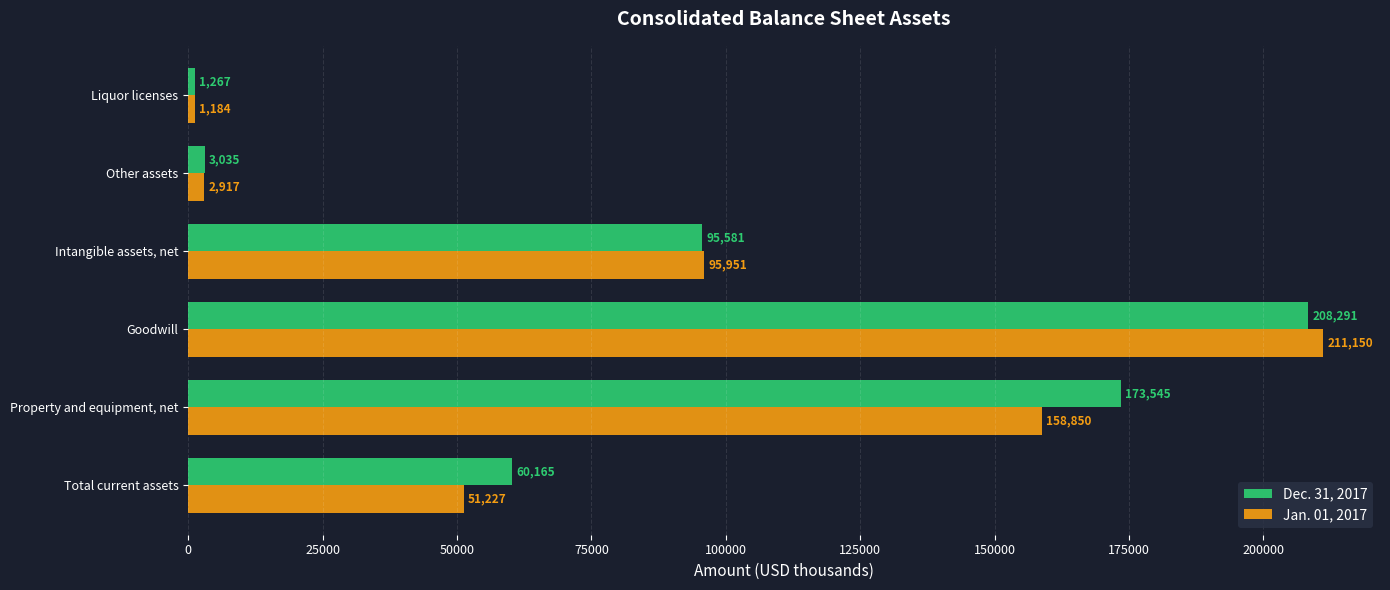

At how many categories does at least one series exceed 157584?

2